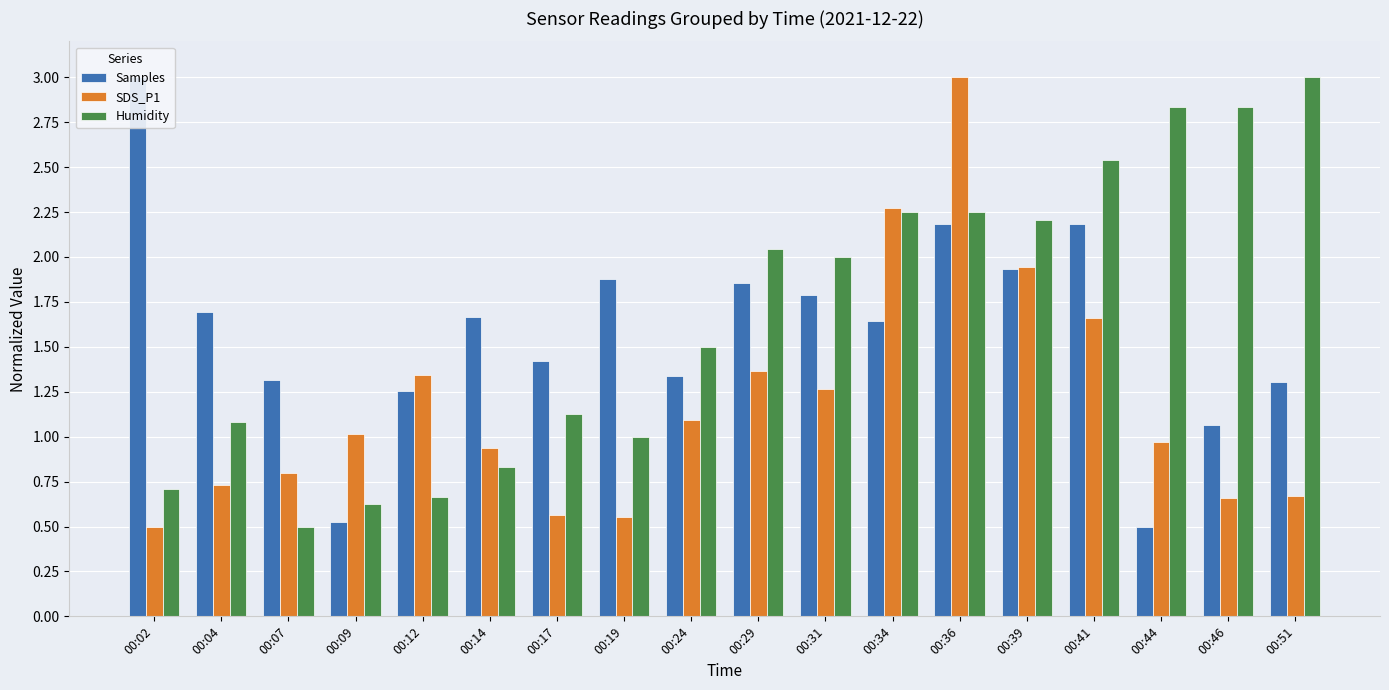

Rank the series at 00:14 from lowest to highest value.

Humidity, SDS_P1, Samples